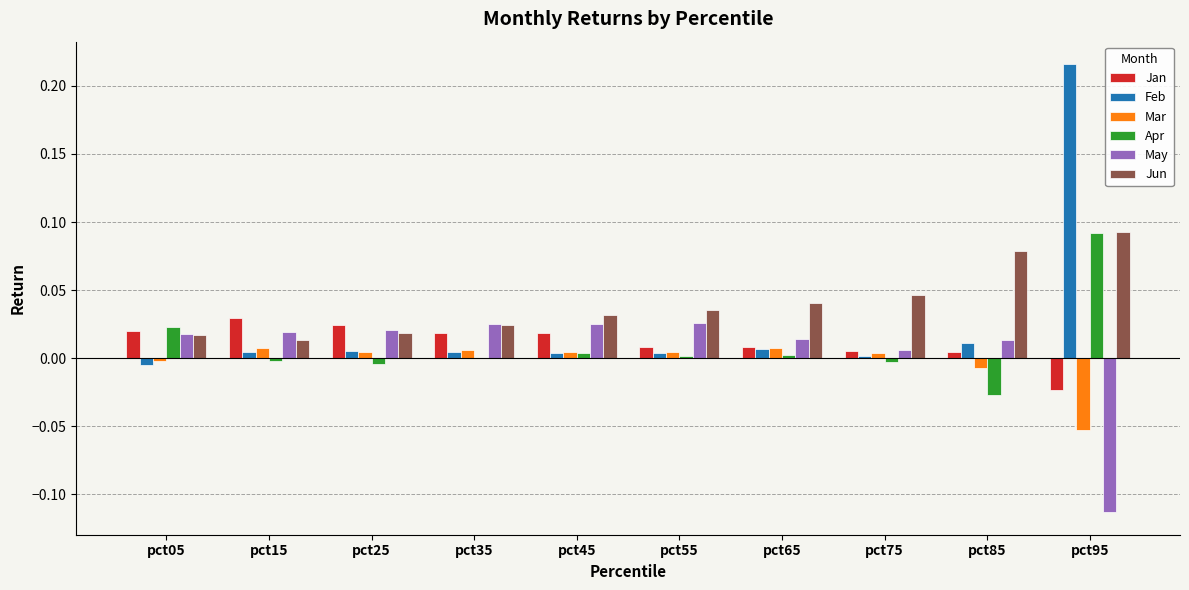

Which series has the widest spread of values?

Feb